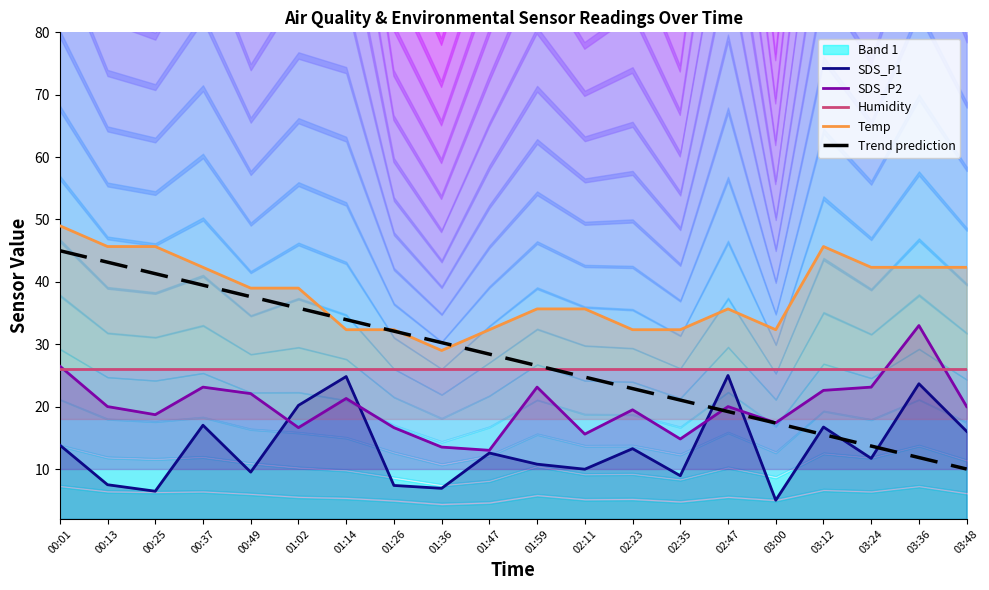

In SDS_P1, how many points are higher than both neighbors (excluding endpoints)?

7